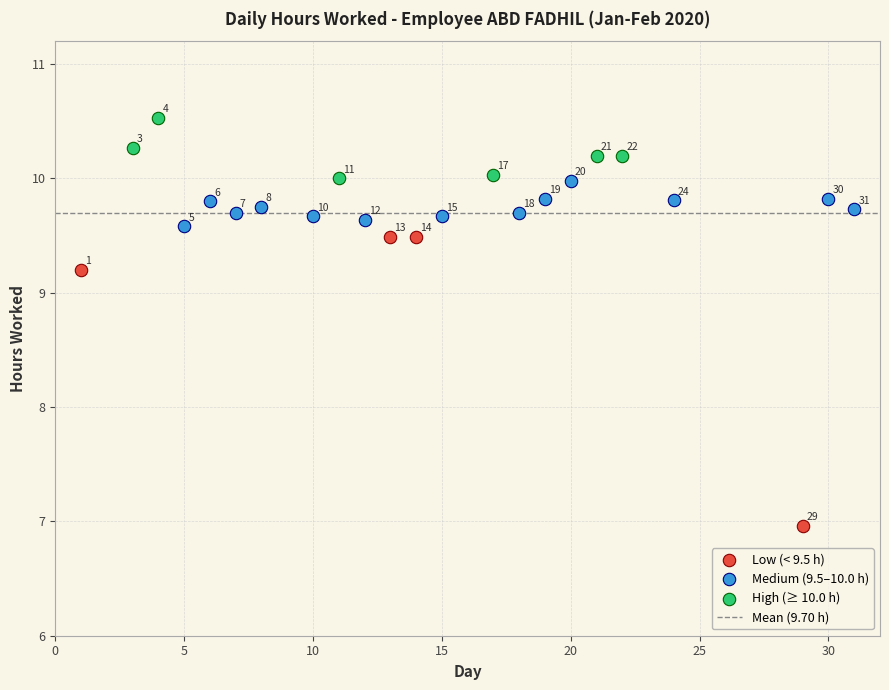

Which series has the widest spread of Y values?

Low (< 9.5 h)